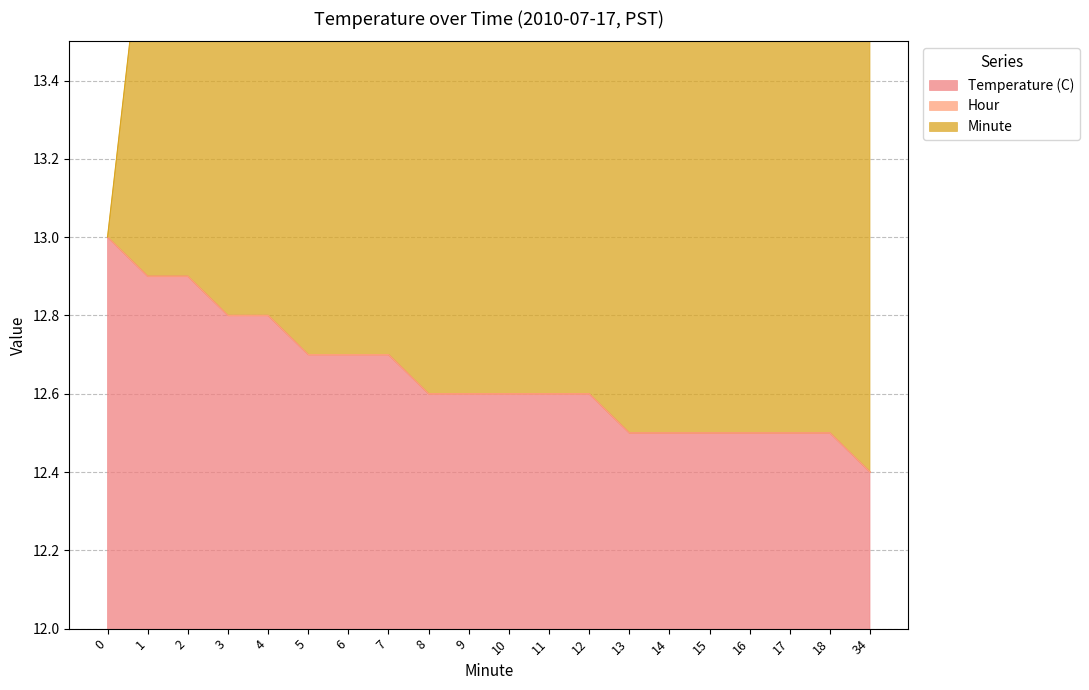

The Temperature (C) series shows 13.0 at 0. True or false?

True